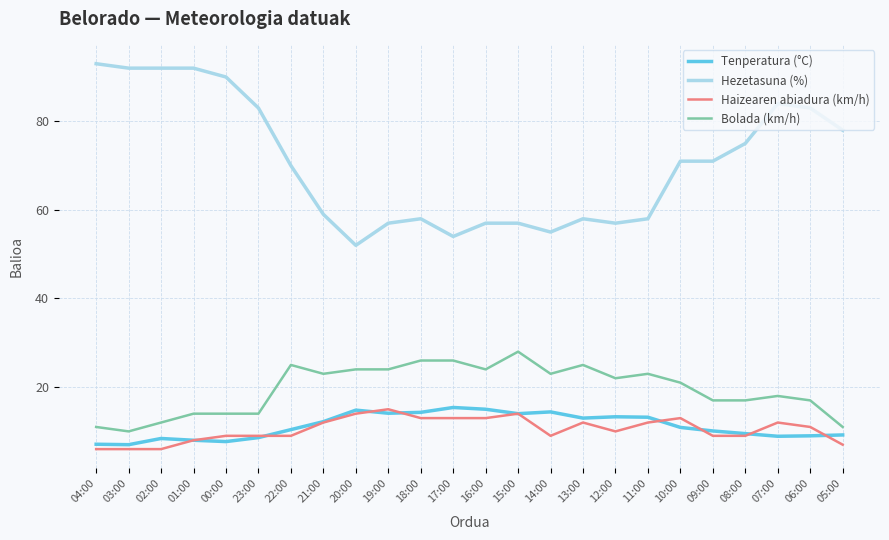

Which series has the largest total across all categories?

Hezetasuna (%)